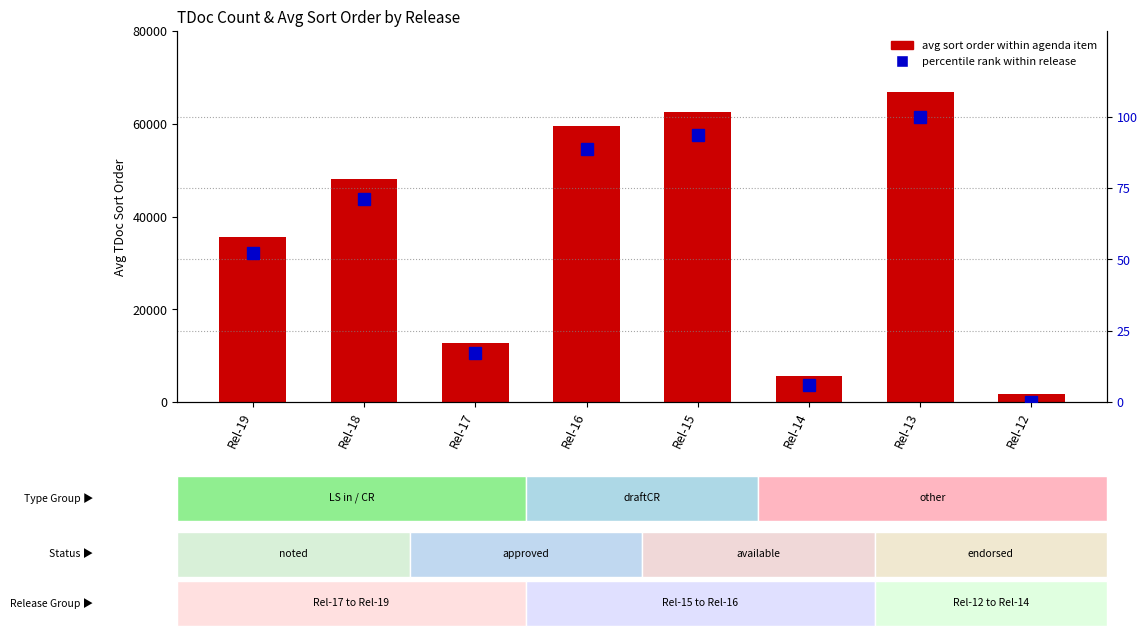

At which label does percentile rank reach its peak?

Rel-13